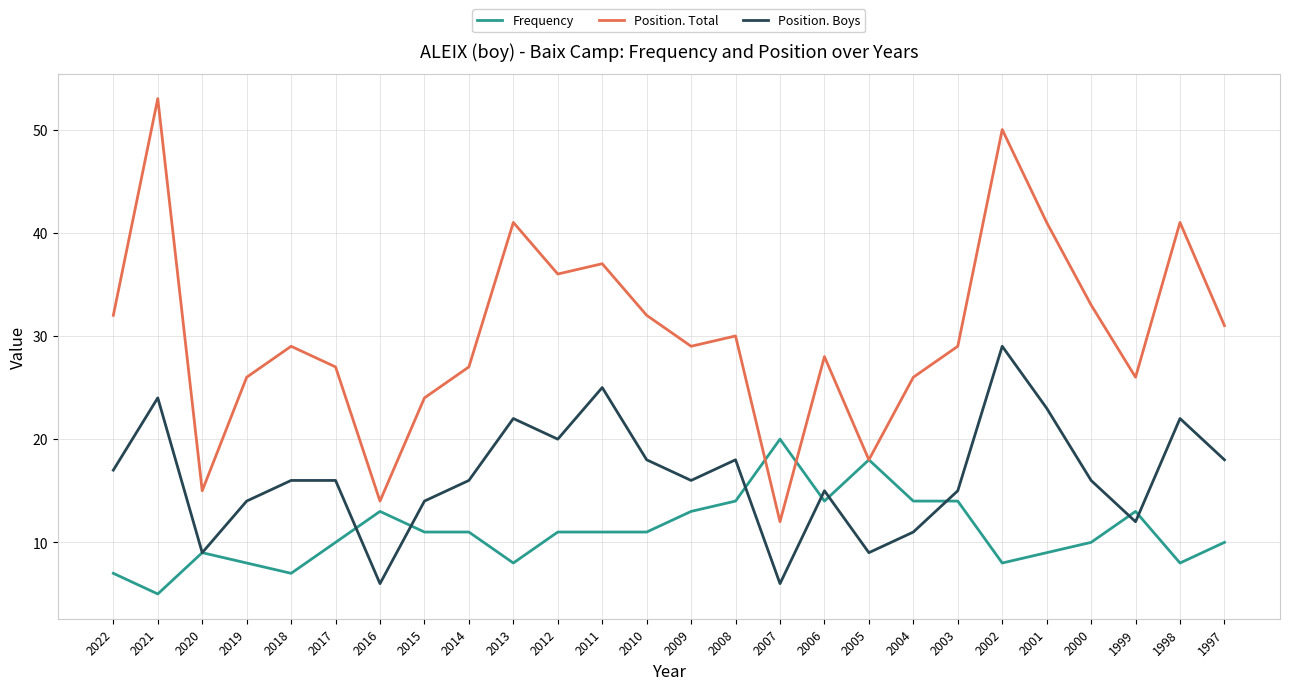

True or false: Position. Total and Position. Boys cross at least once.

False